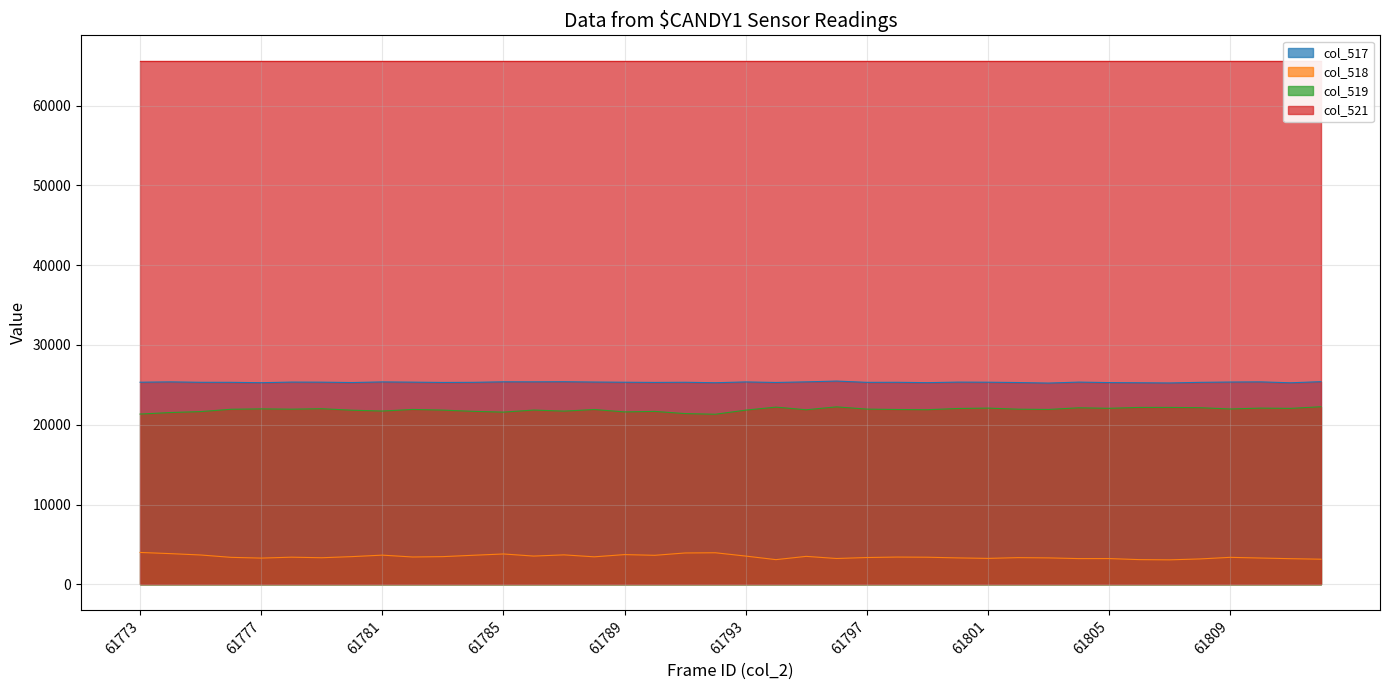

Is it true that col_518 equals 3092 at 61806?

True